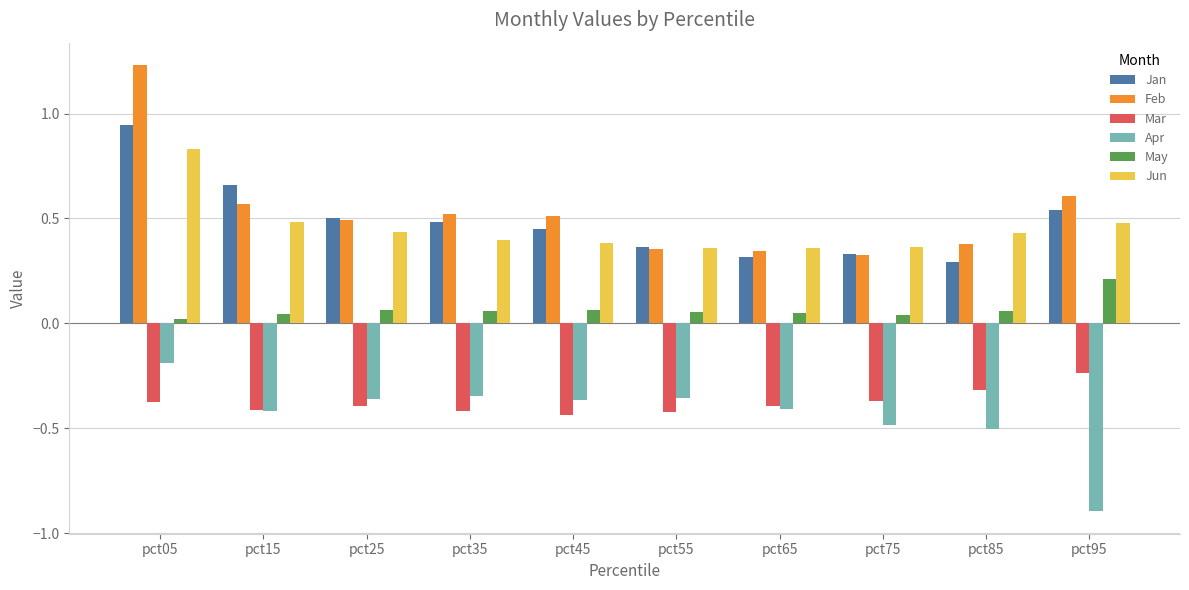

The value of Mar at pct05 is -0.4. True or false?

True